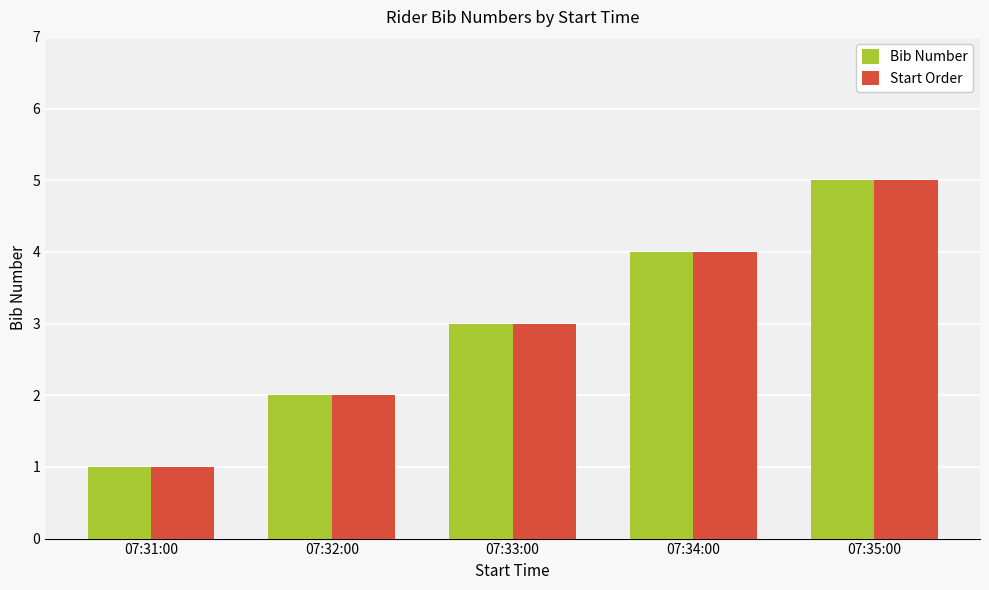

Rank the categories by Start Order value from lowest to highest.

07:31:00, 07:32:00, 07:33:00, 07:34:00, 07:35:00